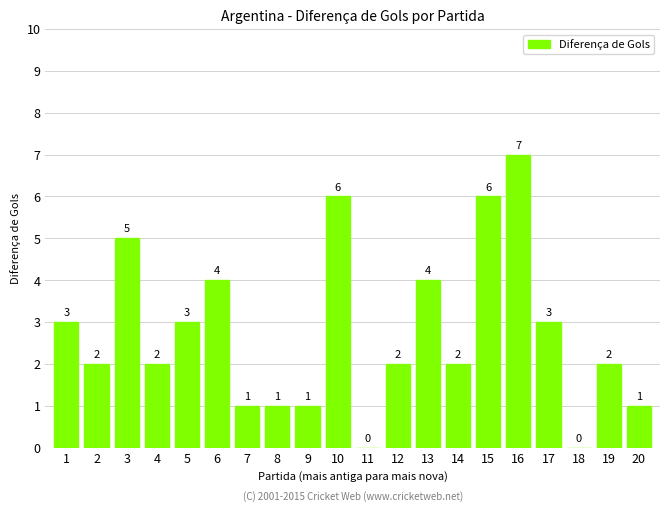

Approximately how many times larger is the value at 6 compared to 4?

2.0